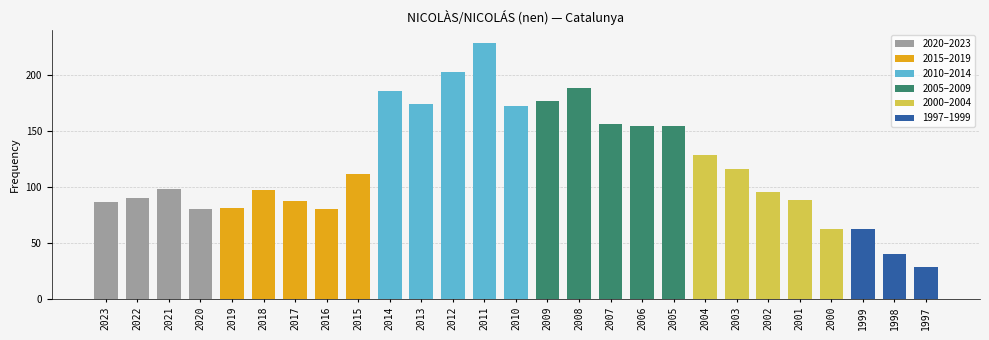

What is the ratio of the value at 2001 to the value at 2006?

0.6